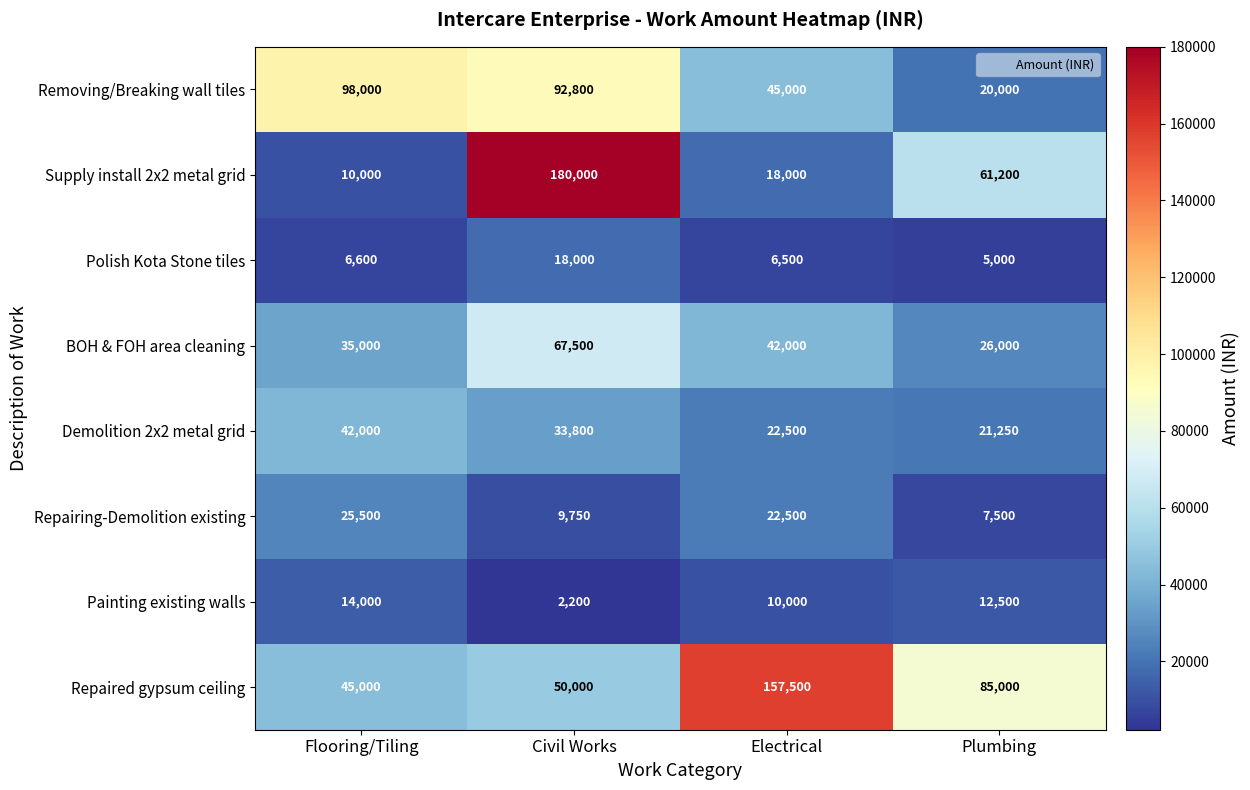

What is the sum of all Supply install 2x2 metal grid values?

269200